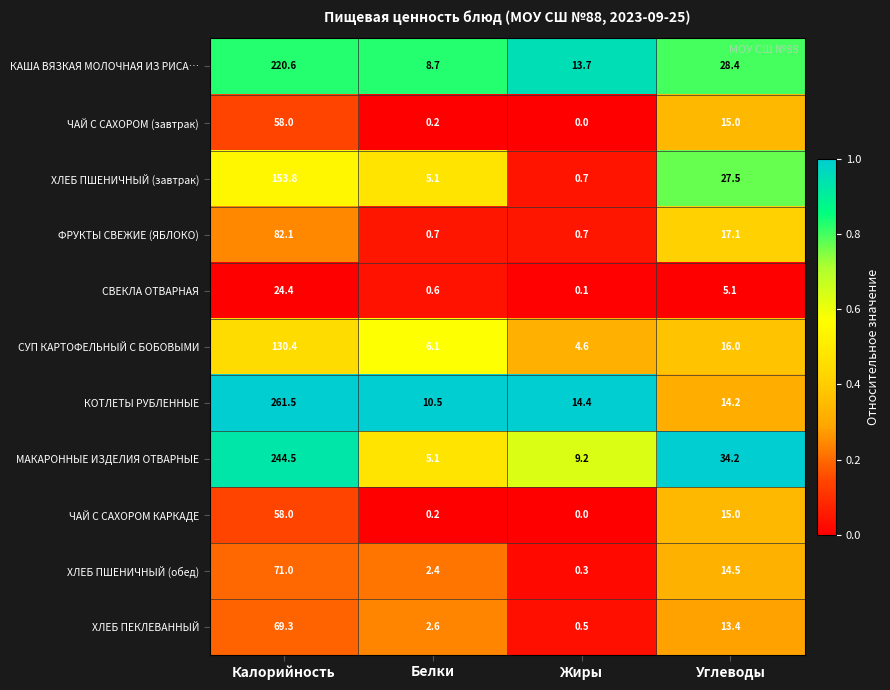

Count the number of categories in the chart.

4